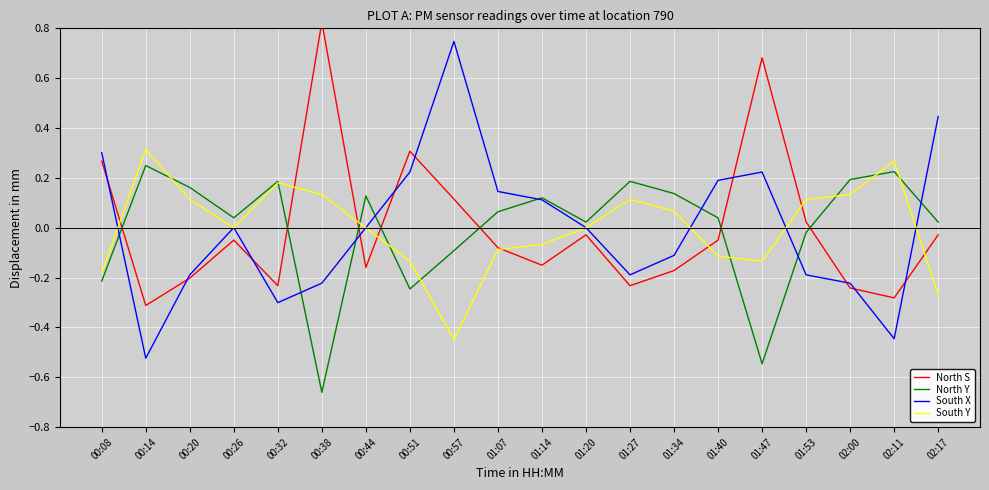

Count the number of categories in the chart.

20